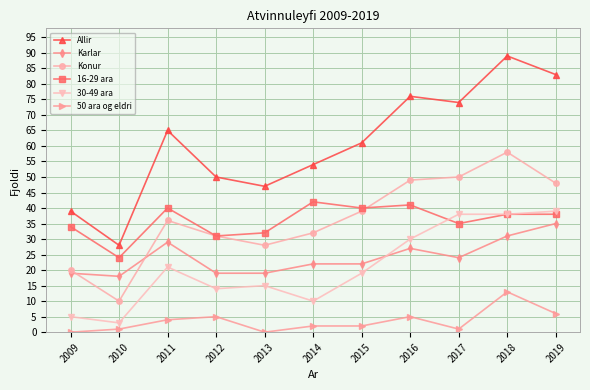

True or false: Allir and 16-29 ara cross at least once.

False